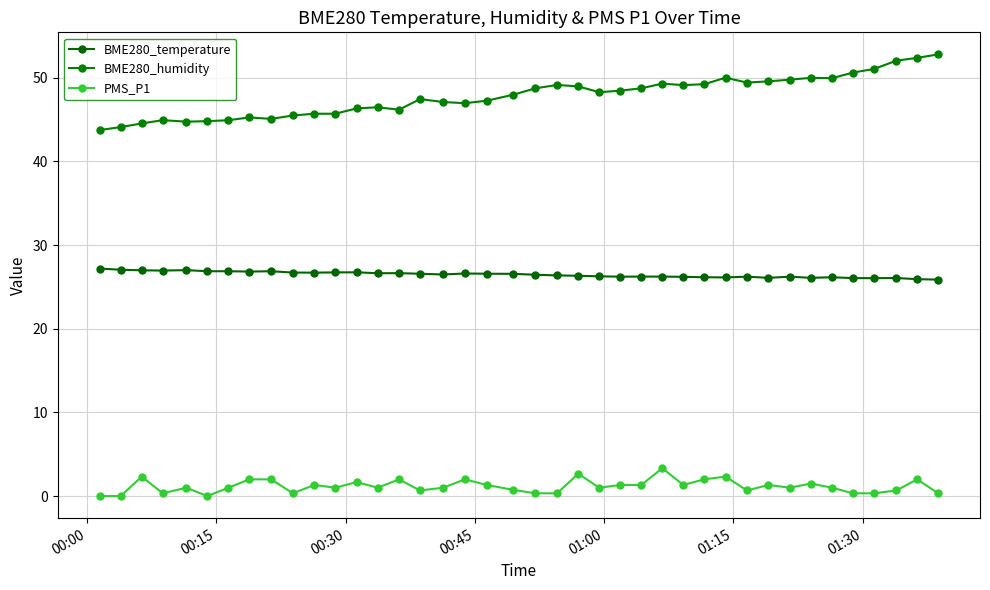

True or false: BME280_temperature and PMS_P1 intersect in this chart.

False